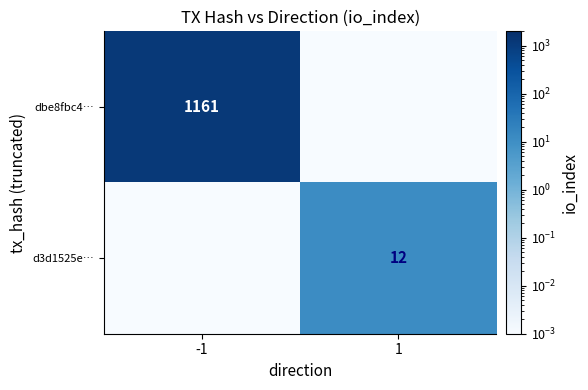

What is the sum of all d3d1525e… values?

12.0